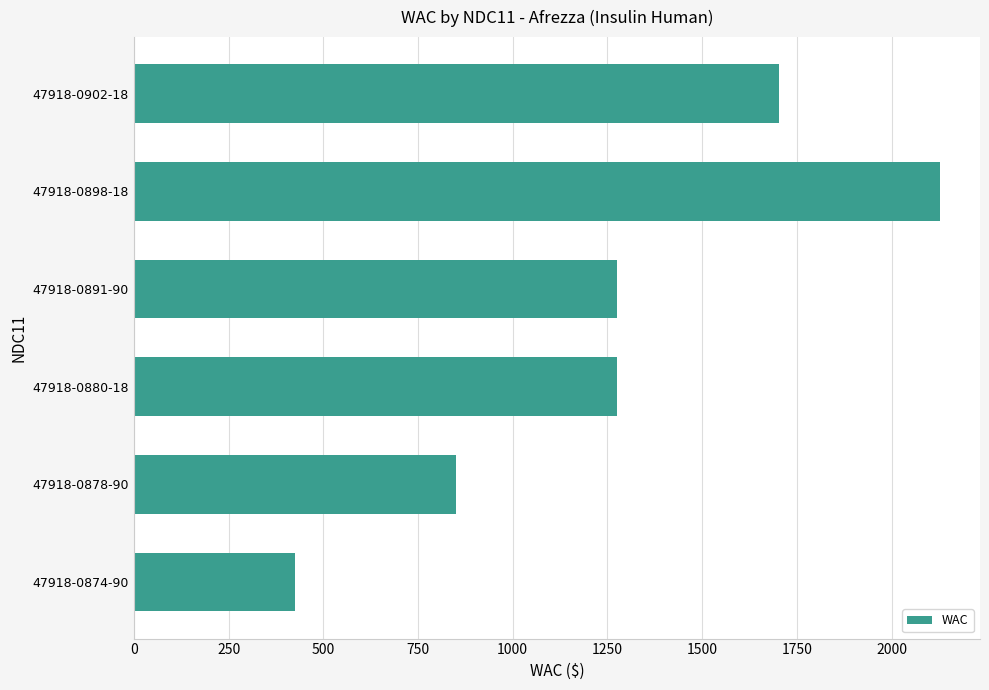

Which label corresponds to the largest value in the chart?

47918-0898-18